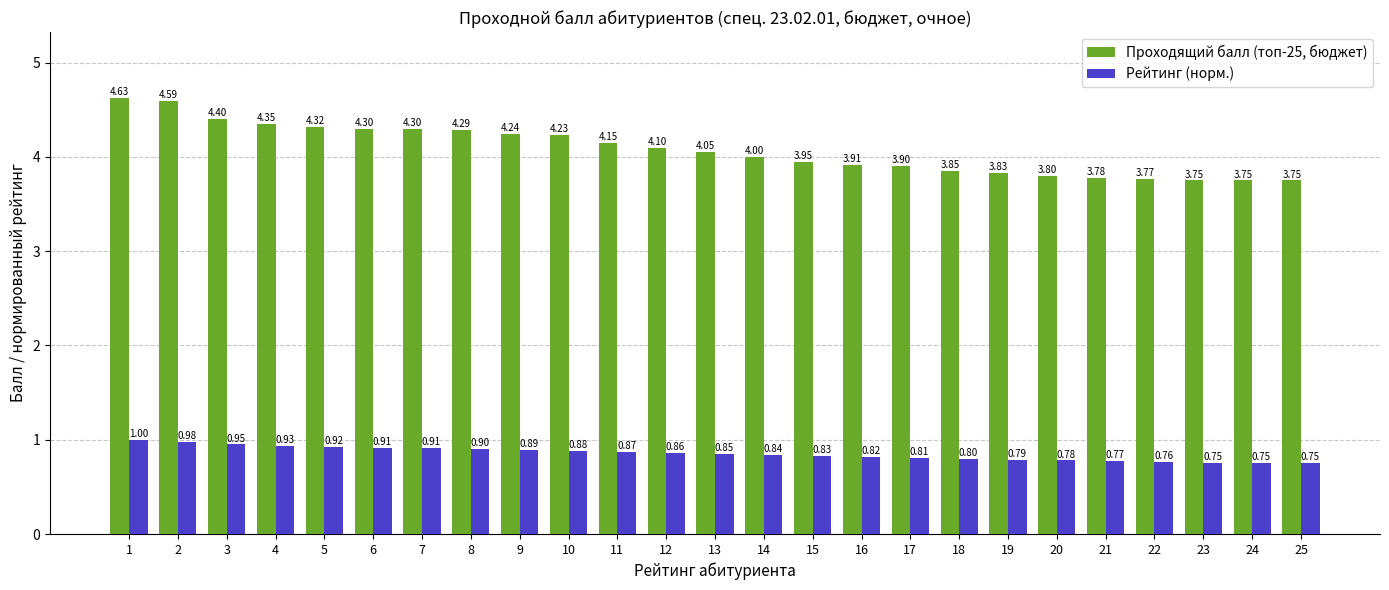

How many bars are there in total?

50